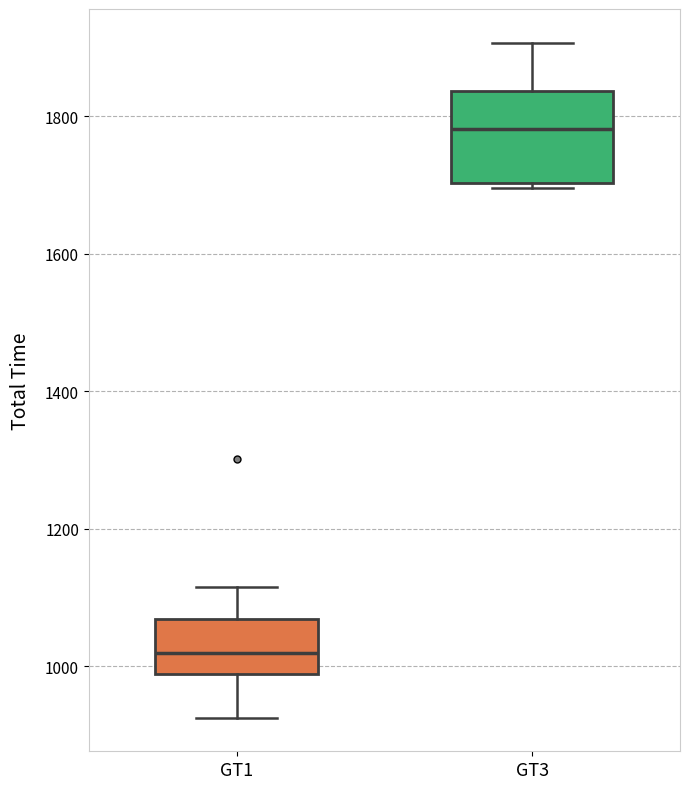

Reading left to right, read every box against the y-axis: the position of its median line, the range the box covers, and the ends of its whiskers. The values are not printed on the chart, so give them approximately, as read against the axis.

GT1: median 1020, box 980 to 1060, whiskers 920 to 1120
GT3: median 1780, box 1700 to 1840, whiskers 1700 (just below the box's lower edge) to 1900